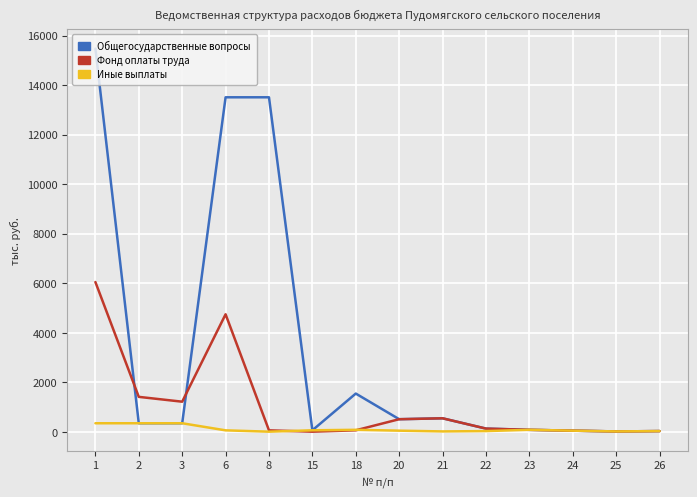

Rank the series by their average value, from highest to lowest.

Общегосударственные вопросы, Фонд оплаты труда, Иные выплаты